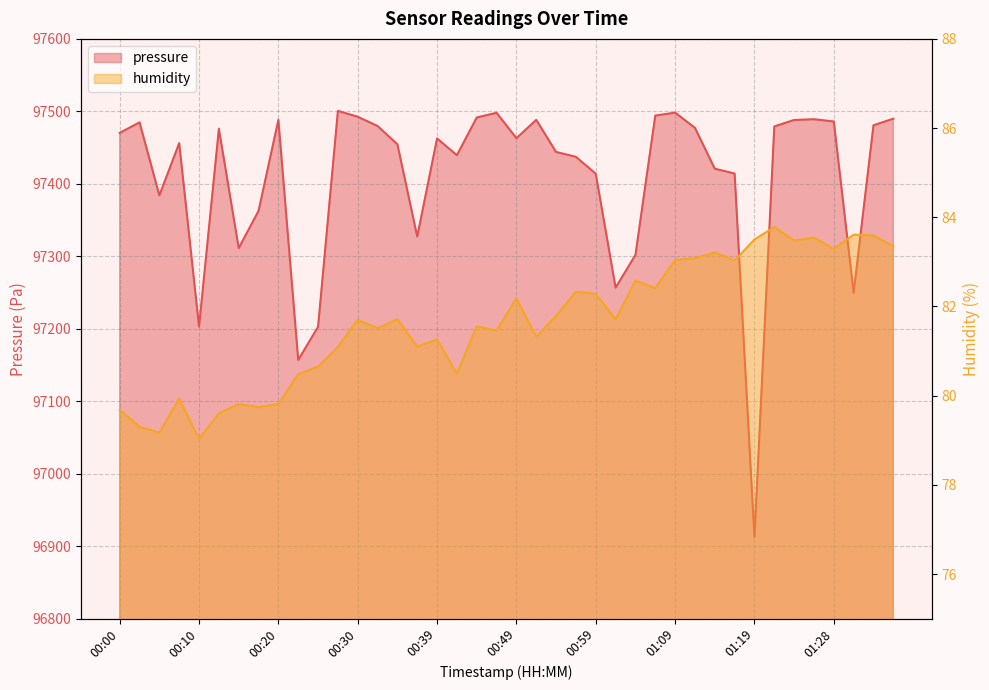

The value of pressure at 00:24 is 97202.7. True or false?

True